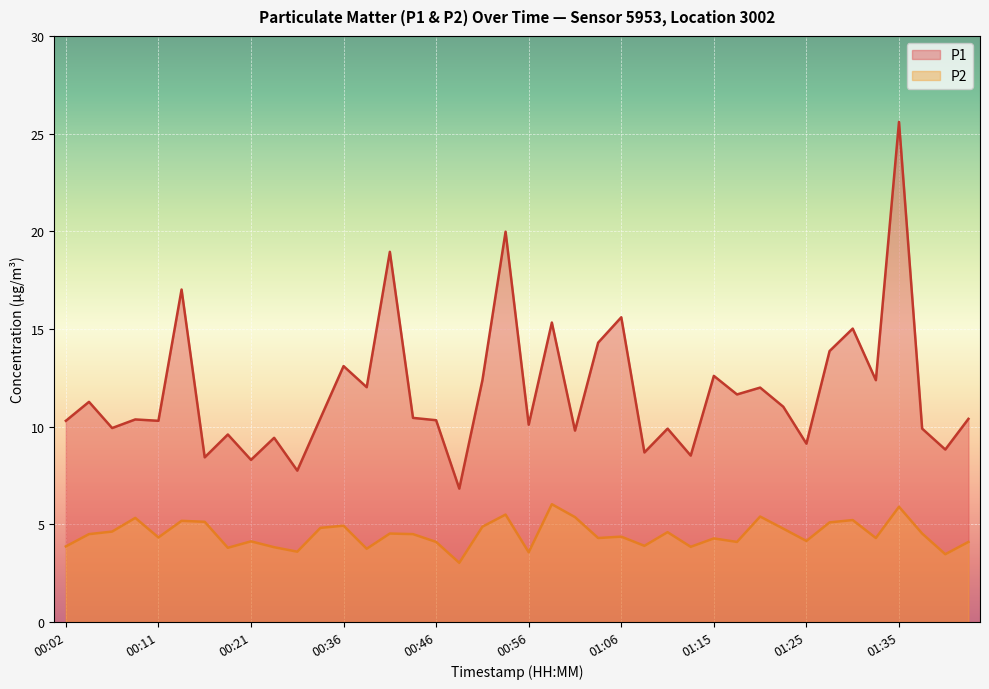

True or false: P1 and P2 cross at least once.

False